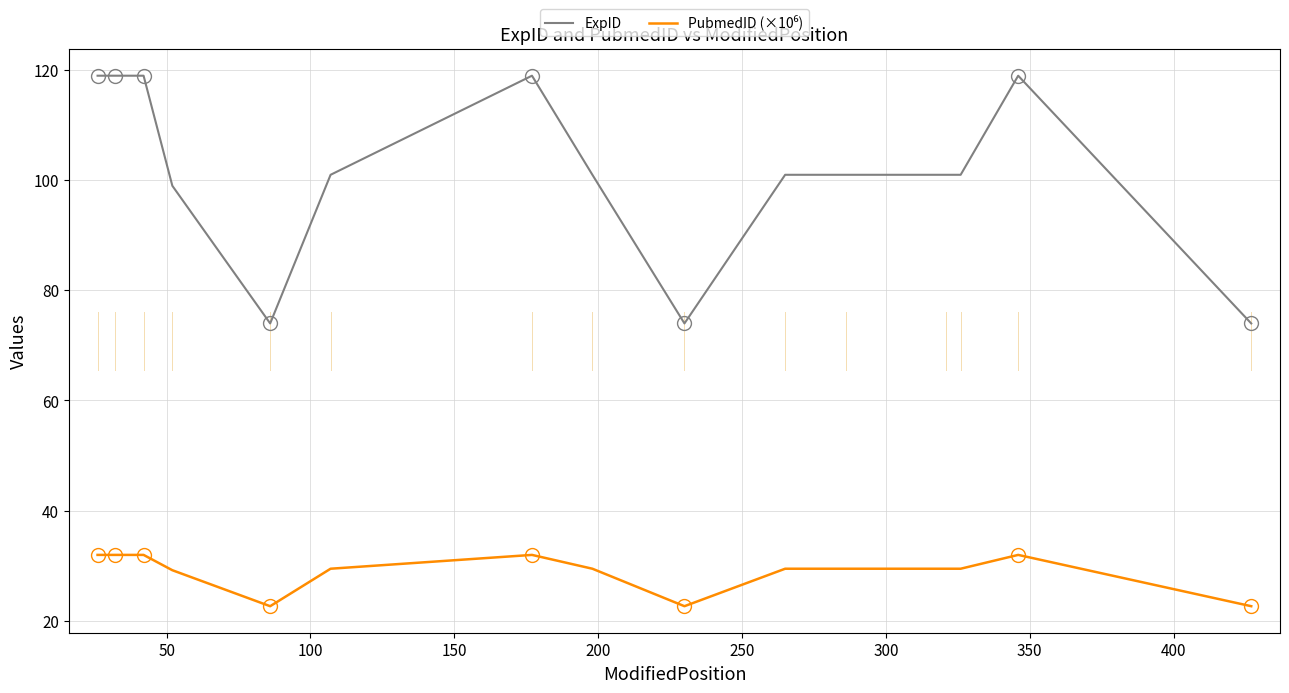

What is the maximum value for ExpID?

119.0